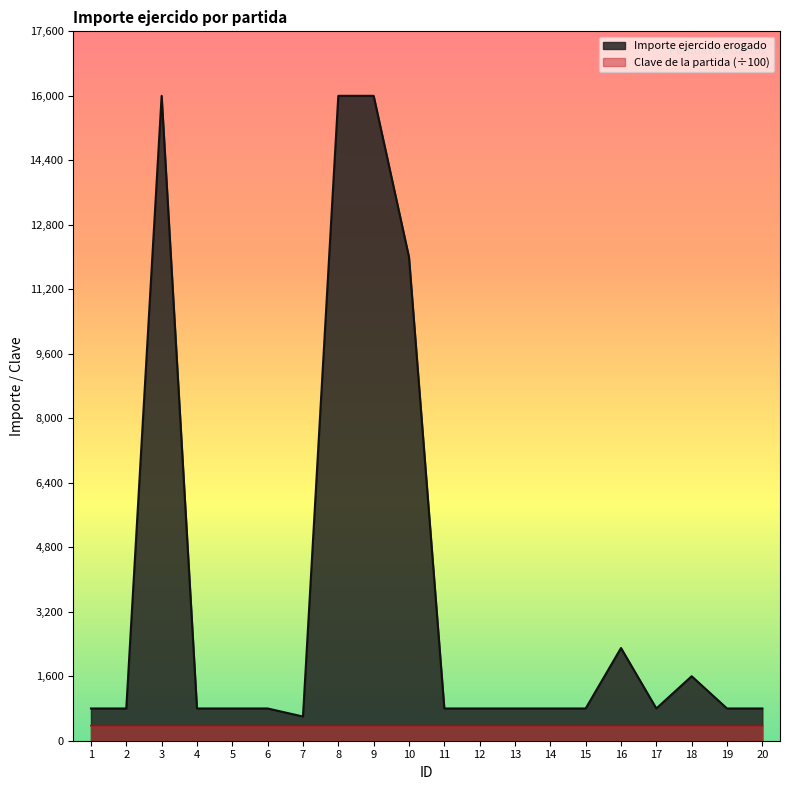

What is the value of the Importe ejercido (Importe ejercido erogado) point at the 13th from the left?

800.0